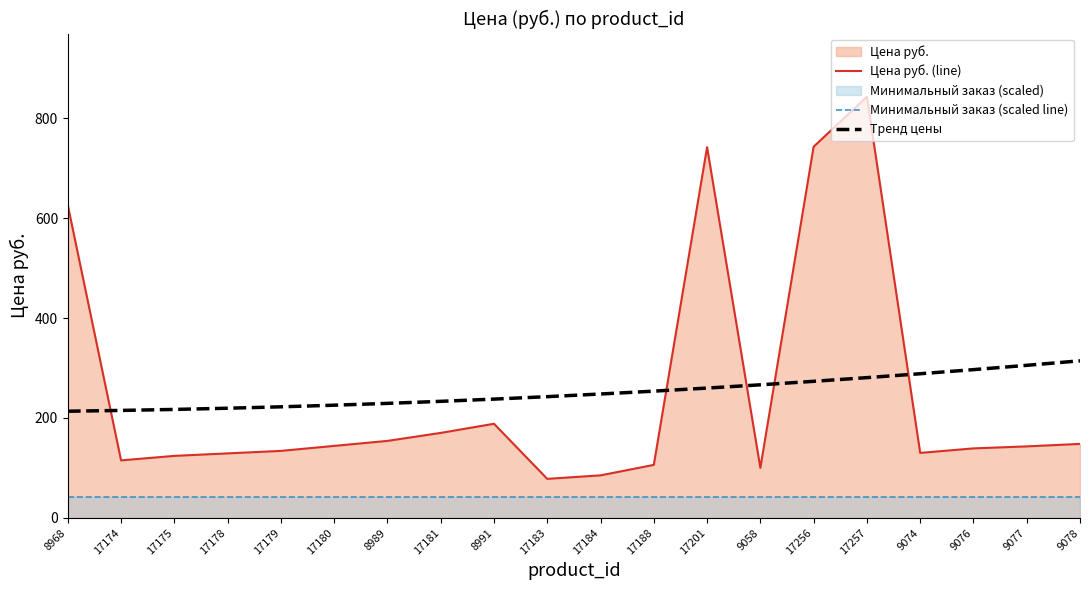

At how many categories does at least one series exceed 722?

3